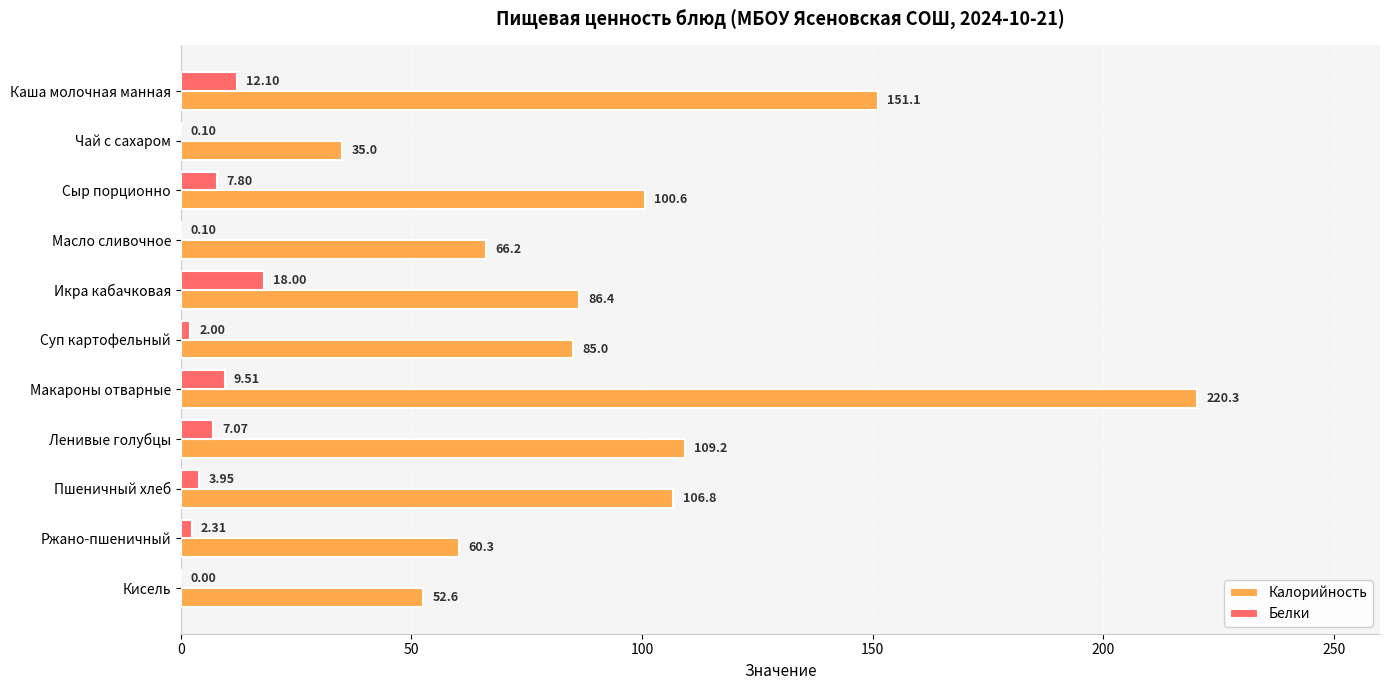

Is the value of Калорийность at Суп картофельный greater than the value of Белки at Ржано-пшеничный?

Yes